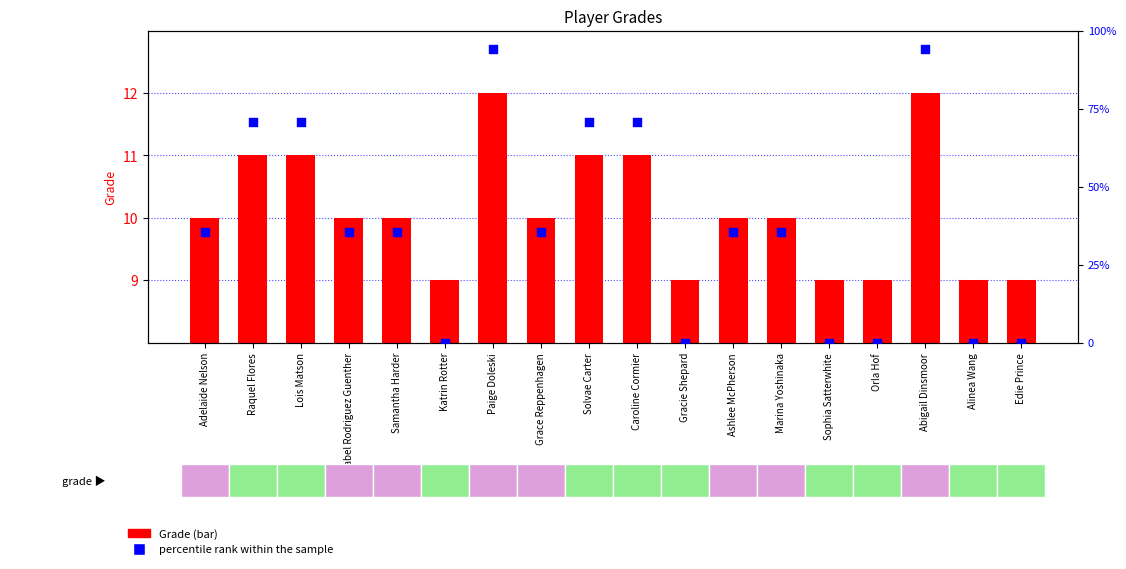

What are all the series names shown in the legend?

Grade, percentile rank within the sample